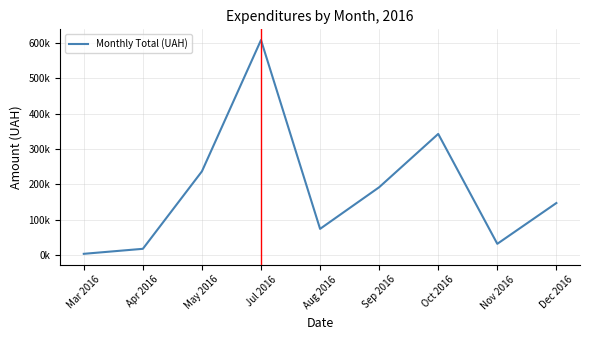

The chart shows a value of 147487.0 at Dec 2016. True or false?

True